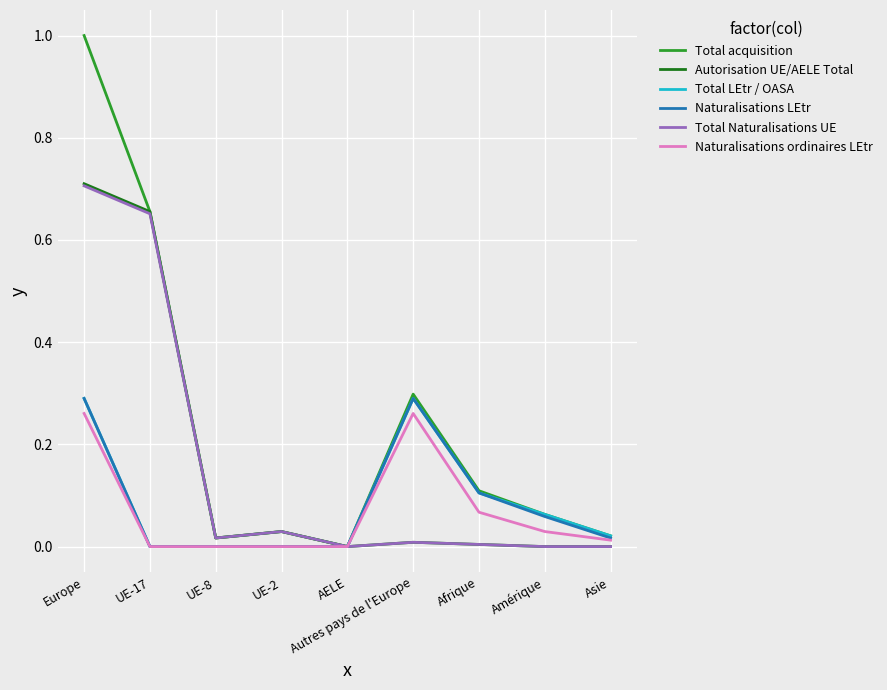

How many lines are shown in the chart?

6